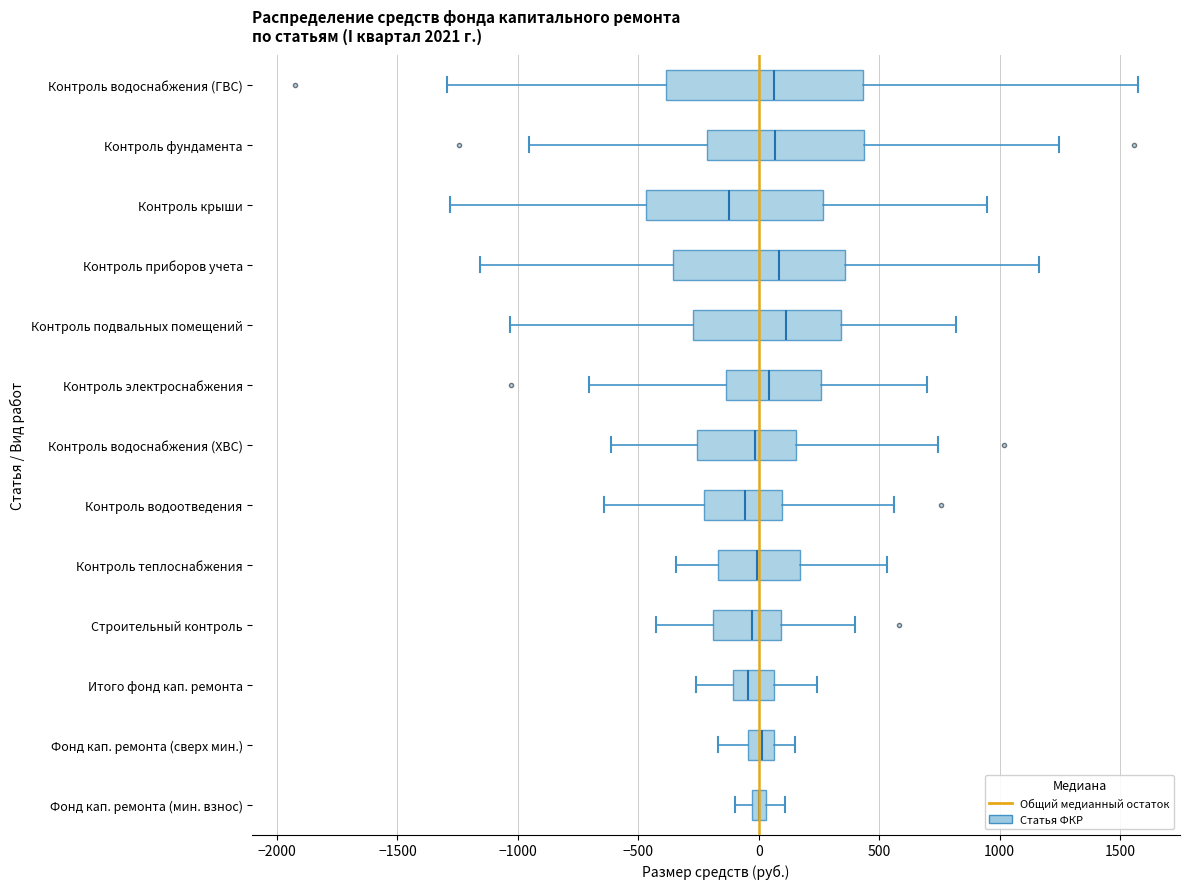

Which box is the widest, from its left edge to its right edge?

Контроль водоснабжения (ГВС)